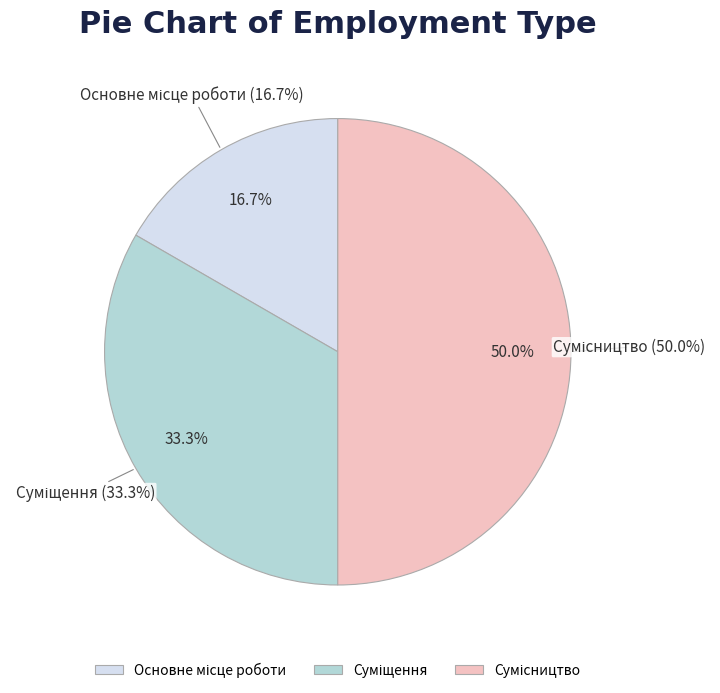

Do Суміщення and Основне місце роботи together represent more than half of the pie?

No